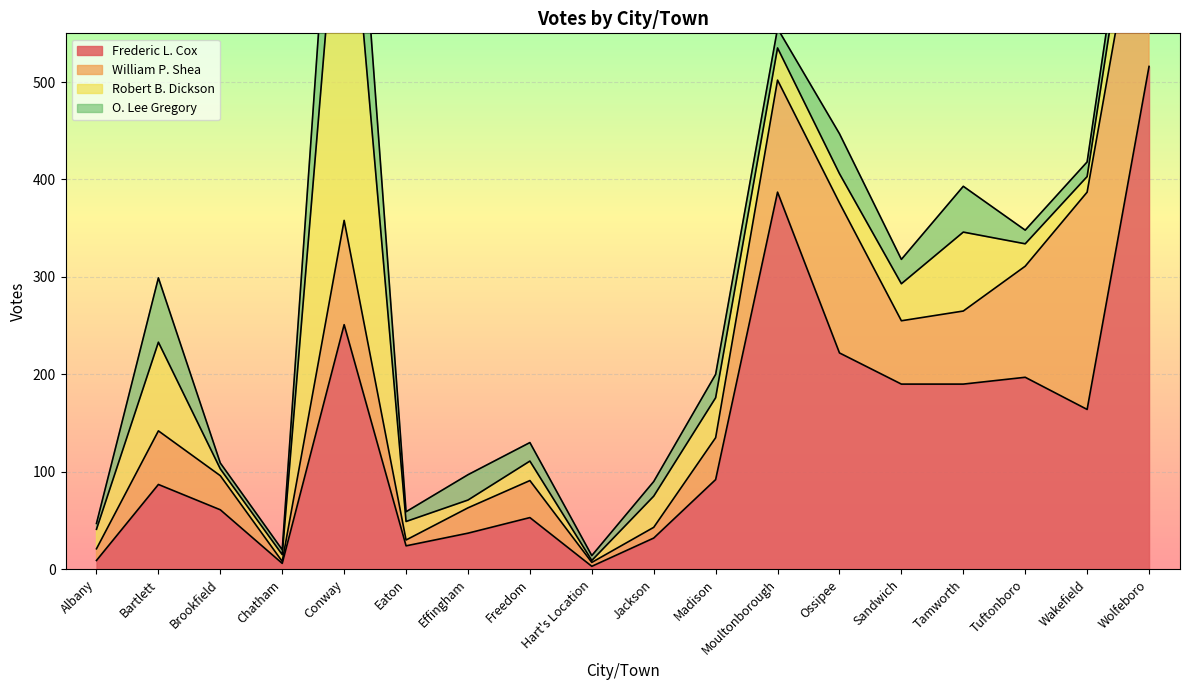

What position from the right is Sandwich?

5